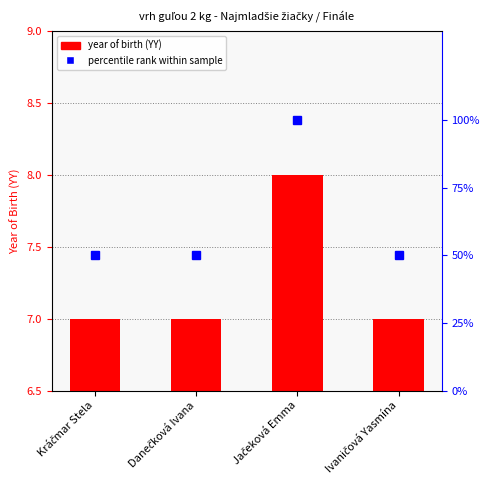

The value of Naroden at Danečková Ivana is 7. True or false?

True